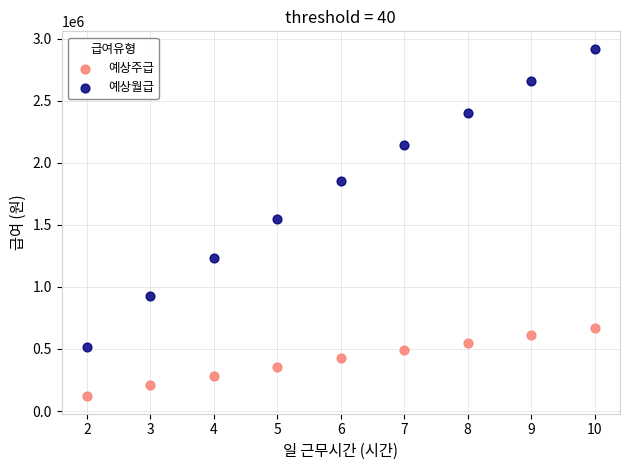

What are all the series names shown in the legend?

예상주급, 예상월급